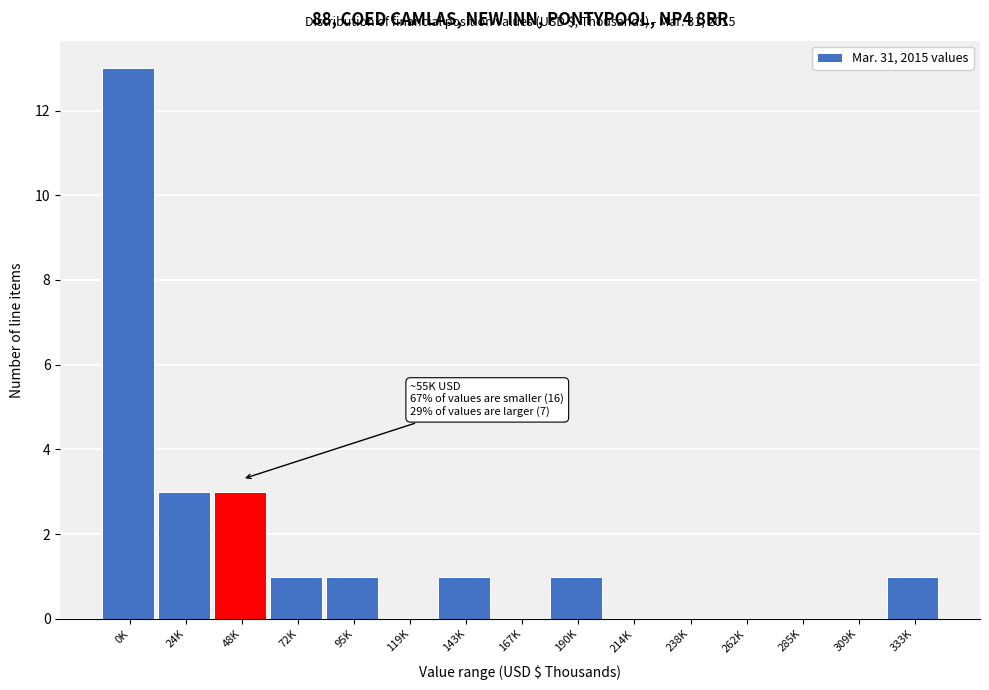

Reading left to right, transcribe all the data shown in this chart.

0K=13	24K=3	48K=3	72K=1	95K=1	119K=0	143K=1	167K=0	190K=1	214K=0	238K=0	262K=0	285K=0	309K=0	333K=1